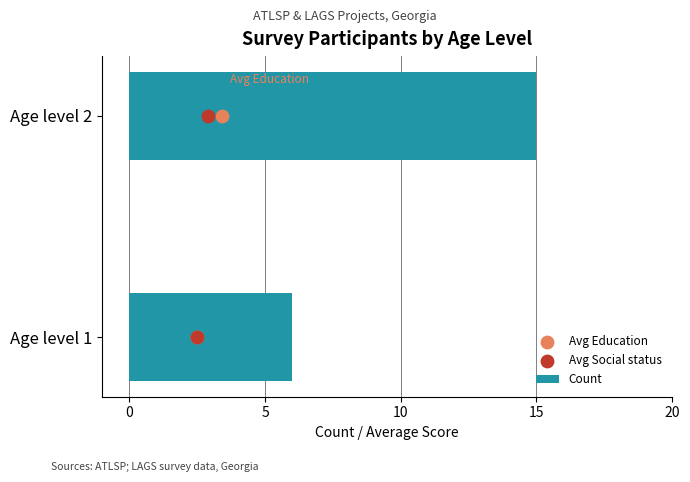

Rank the categories by Count value from highest to lowest.

Age level 2, Age level 1